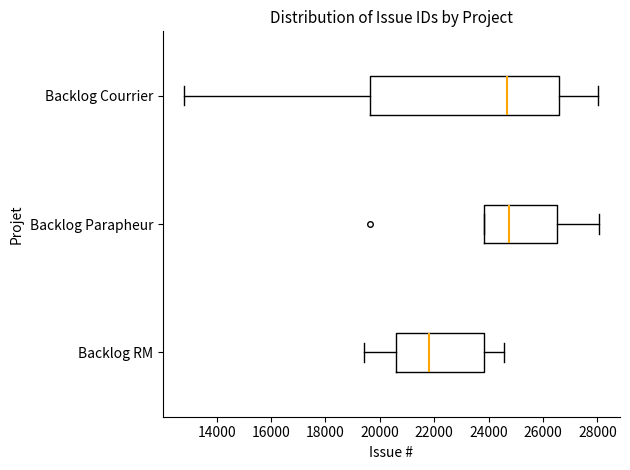

Where does the left whisker of the box for Backlog RM end on the x-axis? The values are not printed on the chart, so give them approximately, as read against the axis.

19400